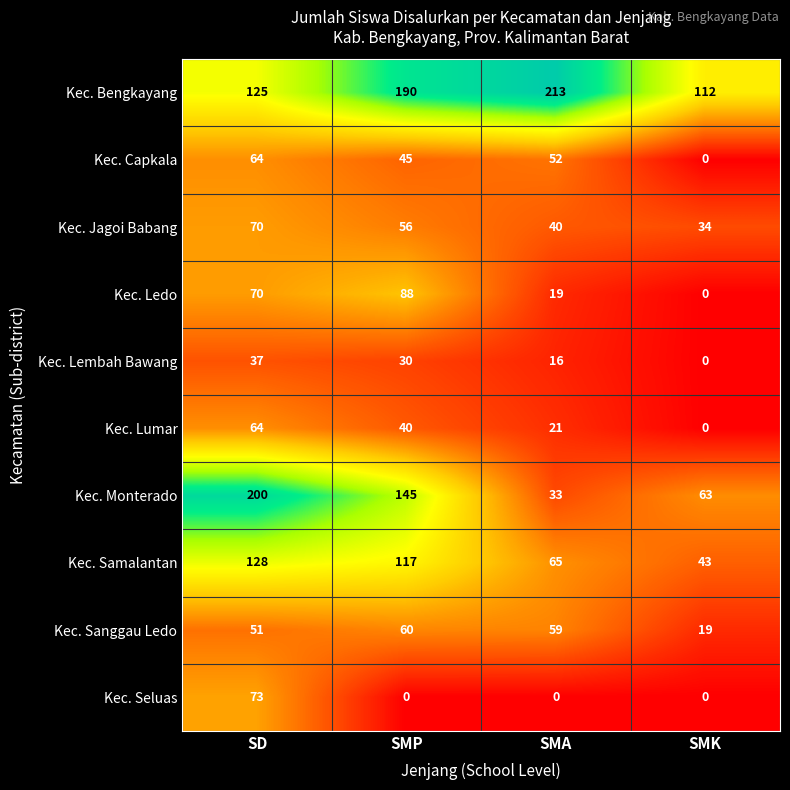

What is the difference between the Kec. Monterado values at SMA and SD?

167